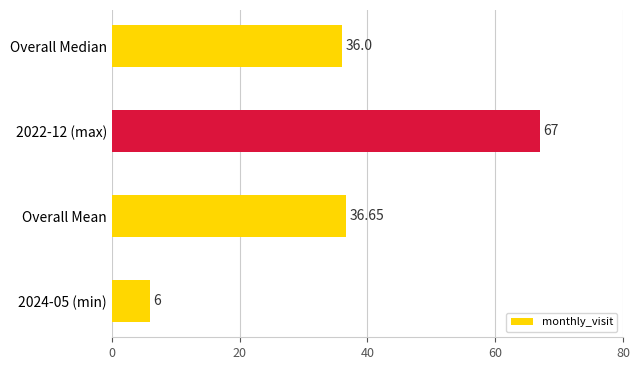

Does the chart contain any negative values?

No